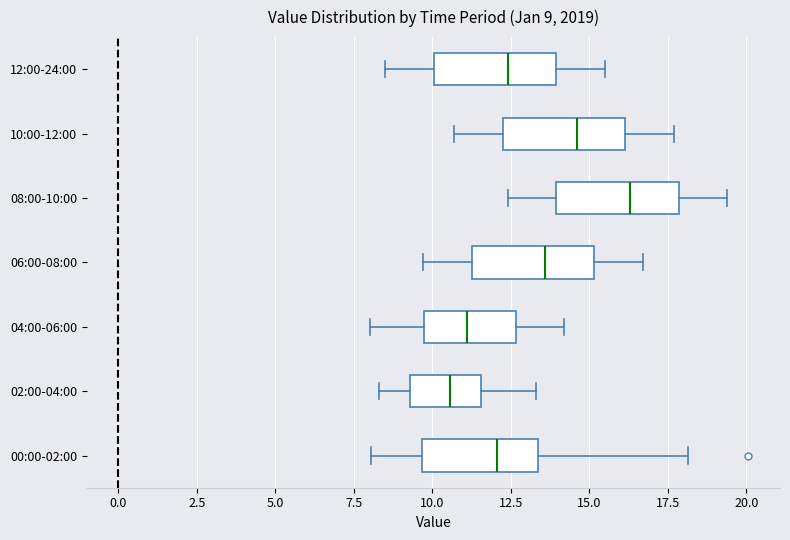

Which box's median line is the furthest to the left?

02:00-04:00